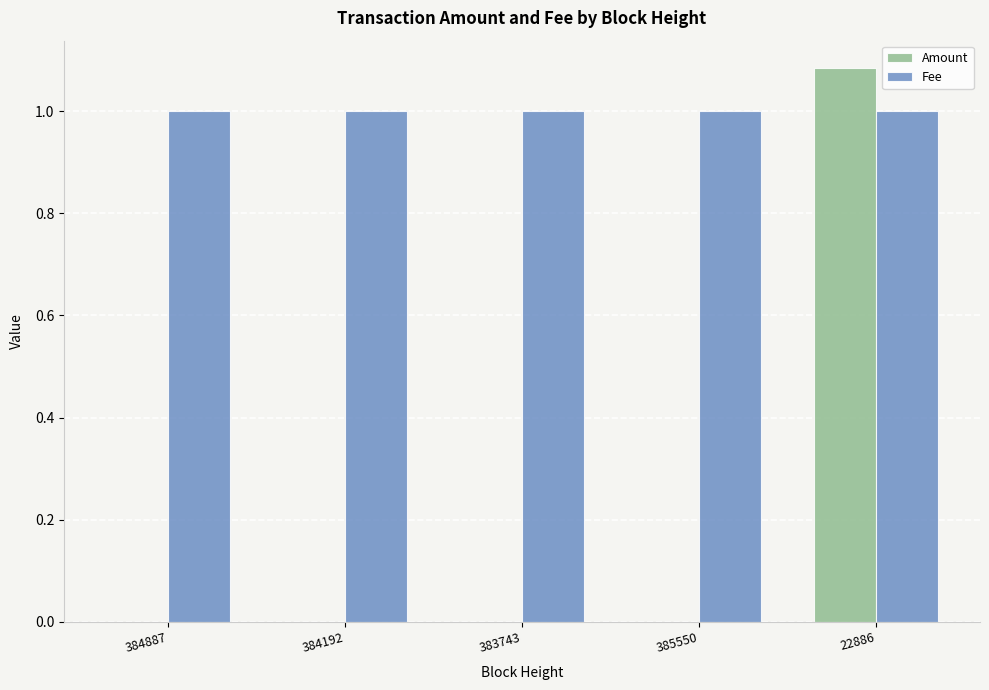

What is the approximate value of Fee at 384887?

1.0